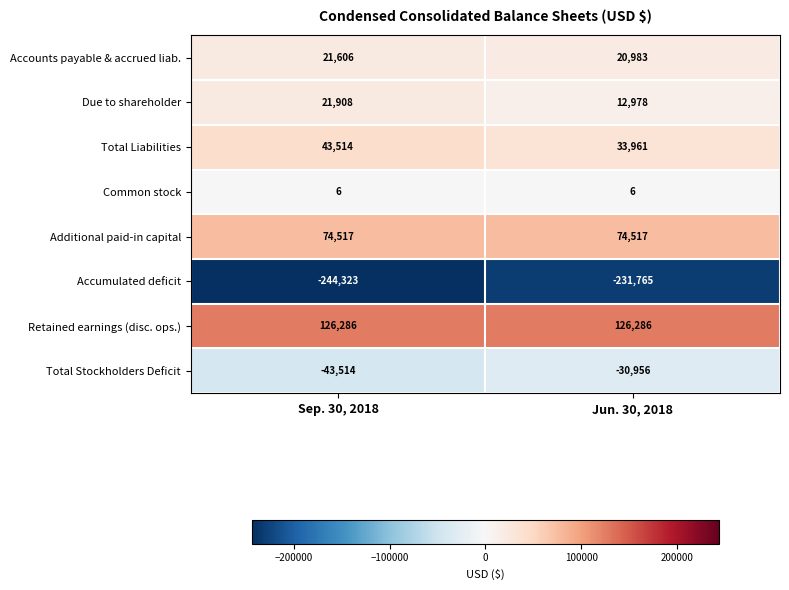

What is the difference between the highest and lowest values at Sep. 30, 2018?

370609